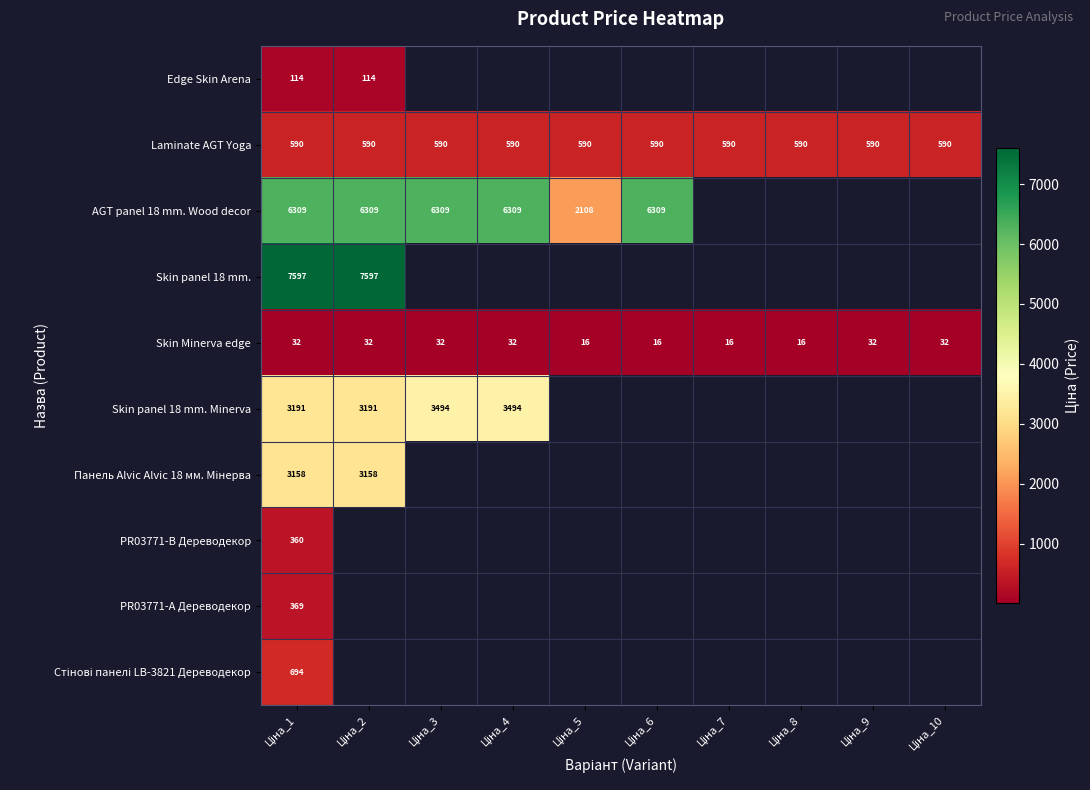

What is the difference between the maximum and minimum values in the Skin Minerva edge series?

16.0